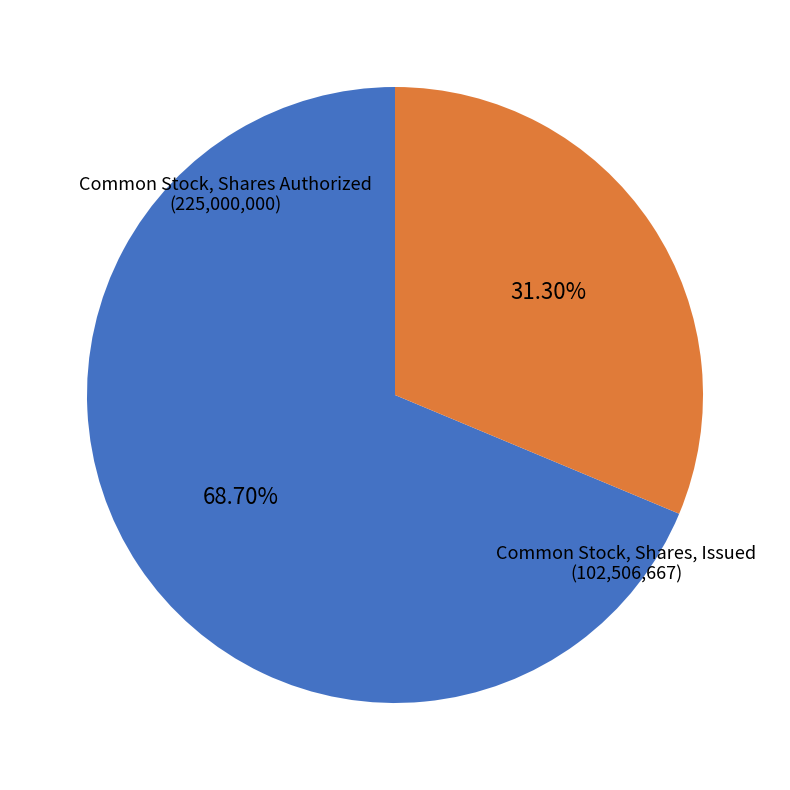

What is the total percentage of Common Stock, Shares Authorized and Common Stock, Shares, Issued?

100.0%